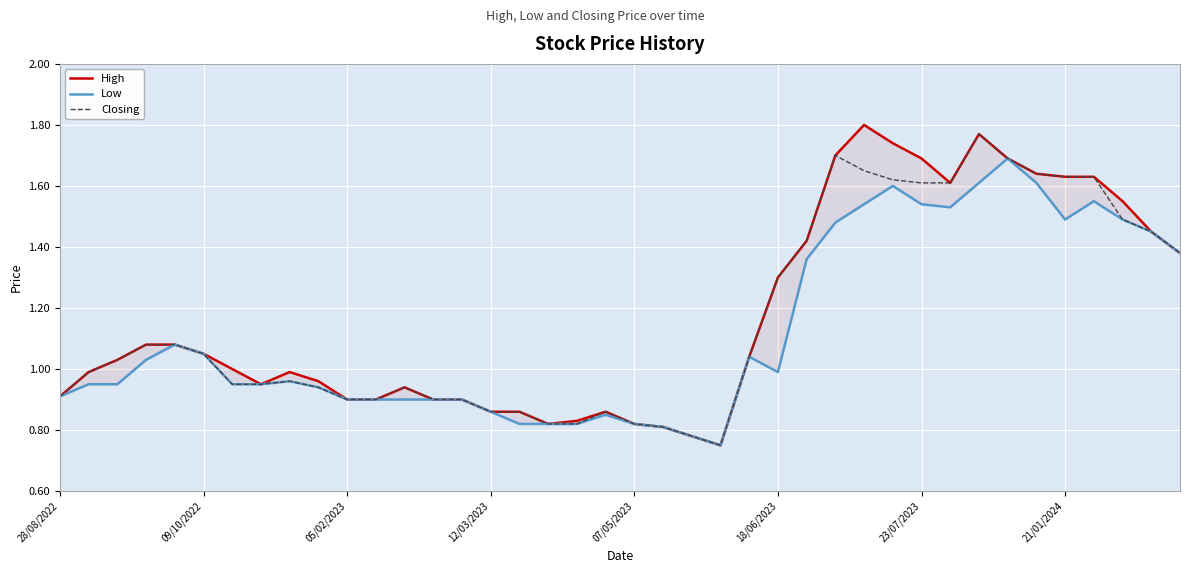

At 05/02/2023, list the series in order from smallest to largest.

High, Low, Closing